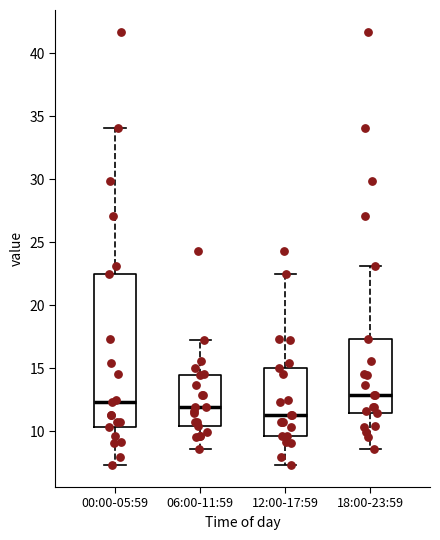

Comparing the boxes themselves (not the whiskers), which one is the tallest?

00:00-05:59